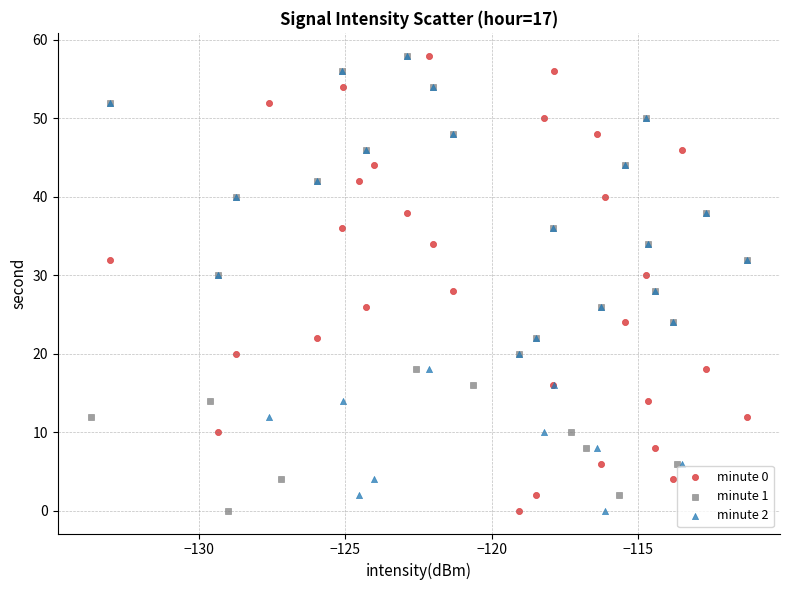

What are all the series names shown in the legend?

minute 0, minute 1, minute 2